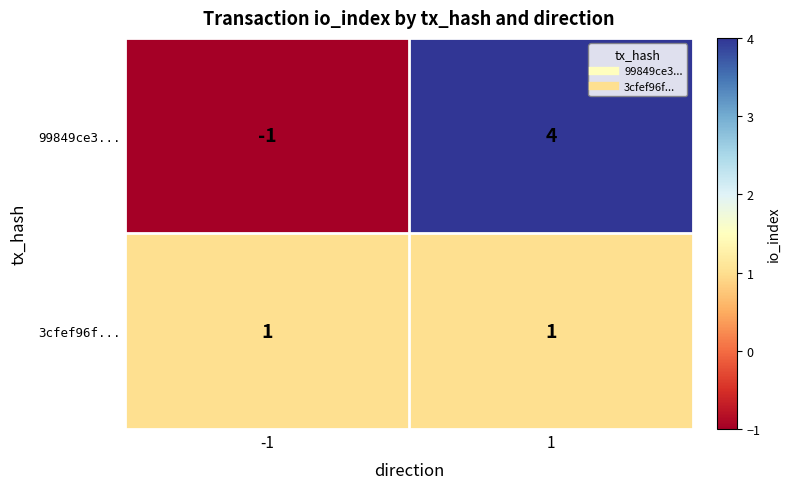

Which series has the widest spread of values?

99849ce3...